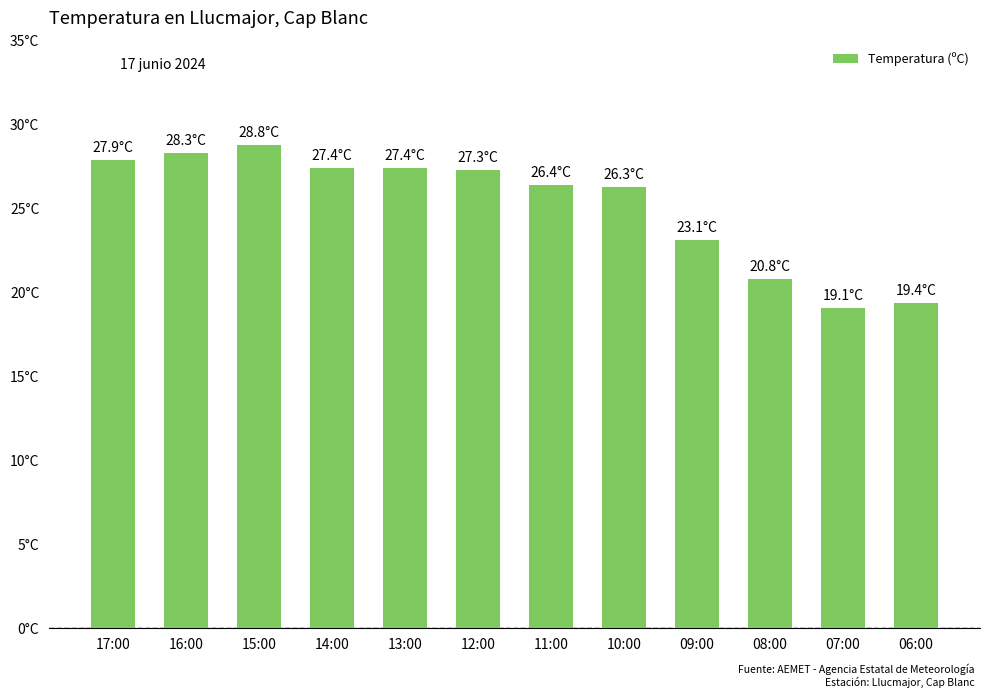

How many series are shown in this chart?

1